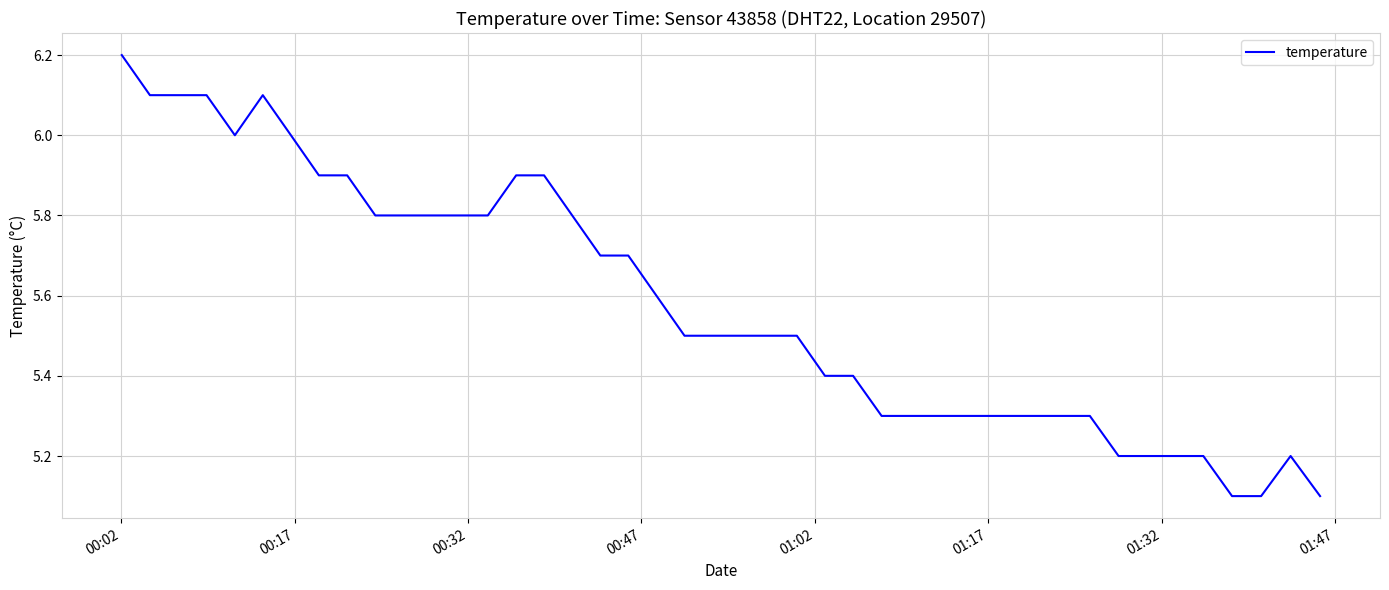

What is the smallest value displayed?

5.1